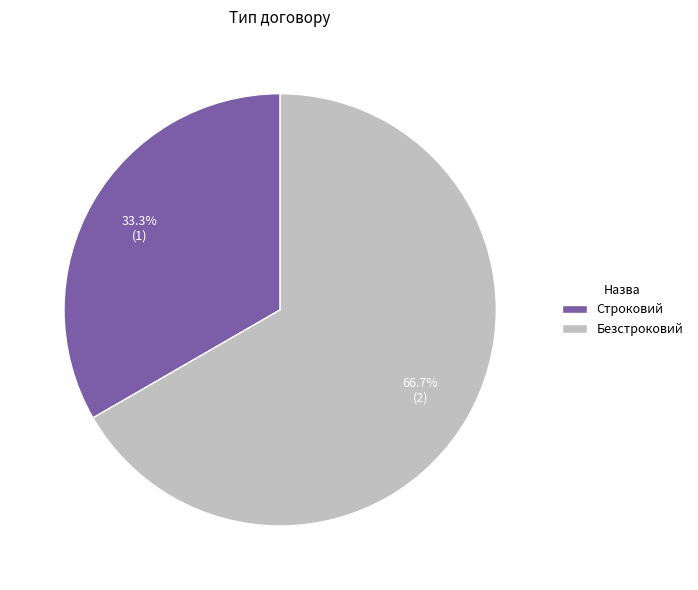

How many slices are in this pie chart?

2